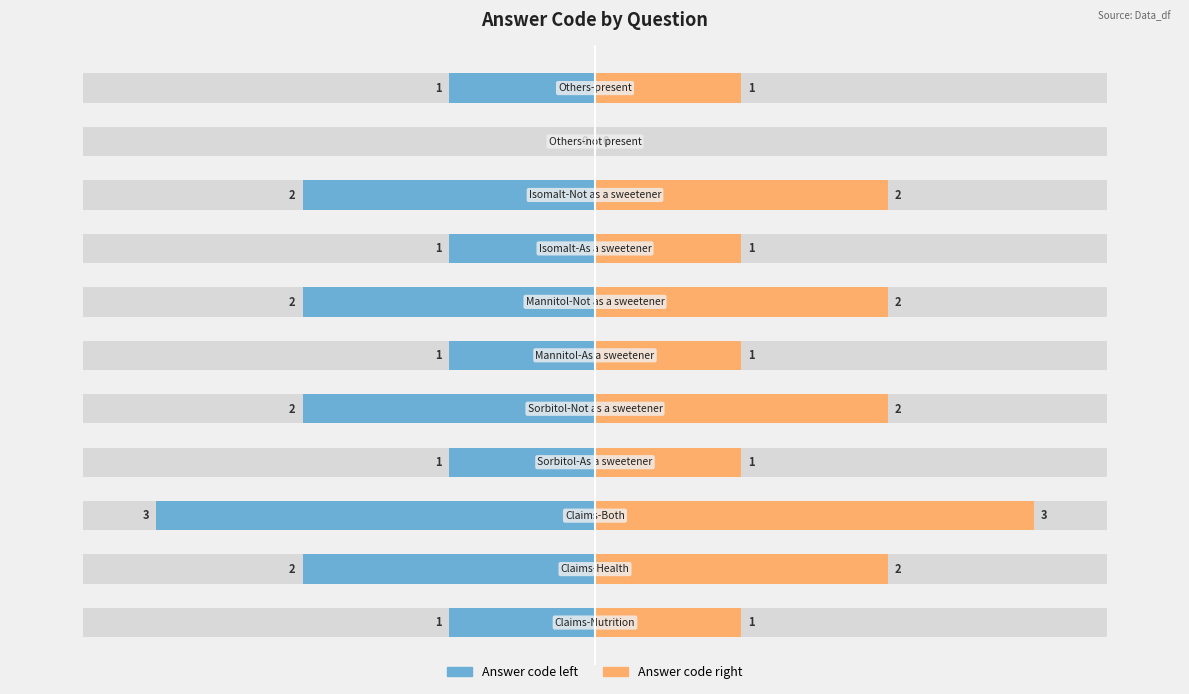

What position from the left is 2?

7